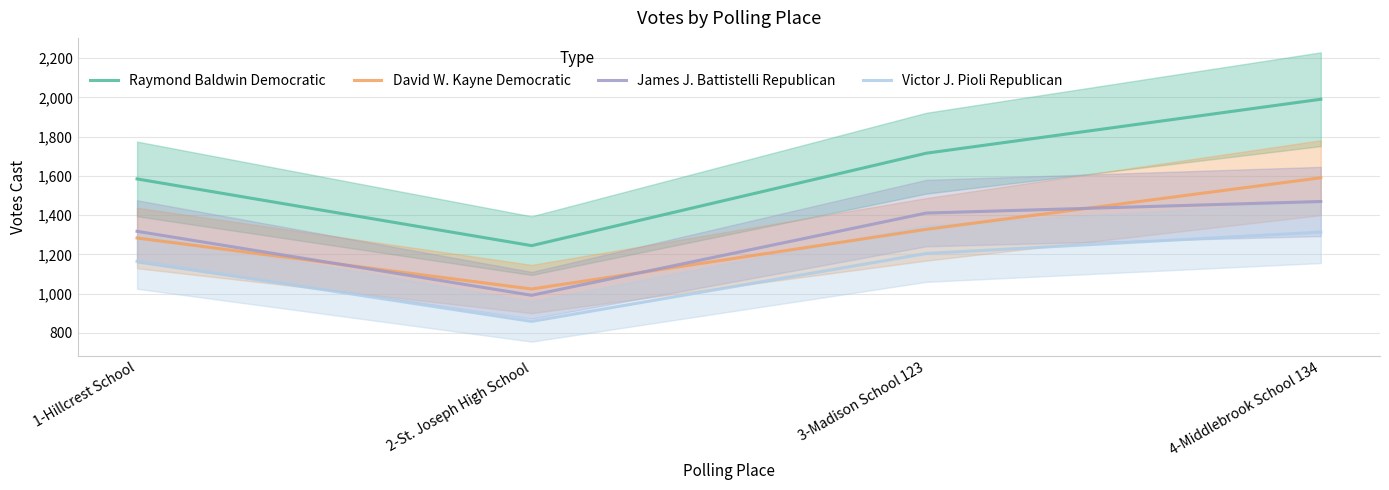

At which label is Raymond Baldwin Democratic closest to 1618?

1-Hillcrest School